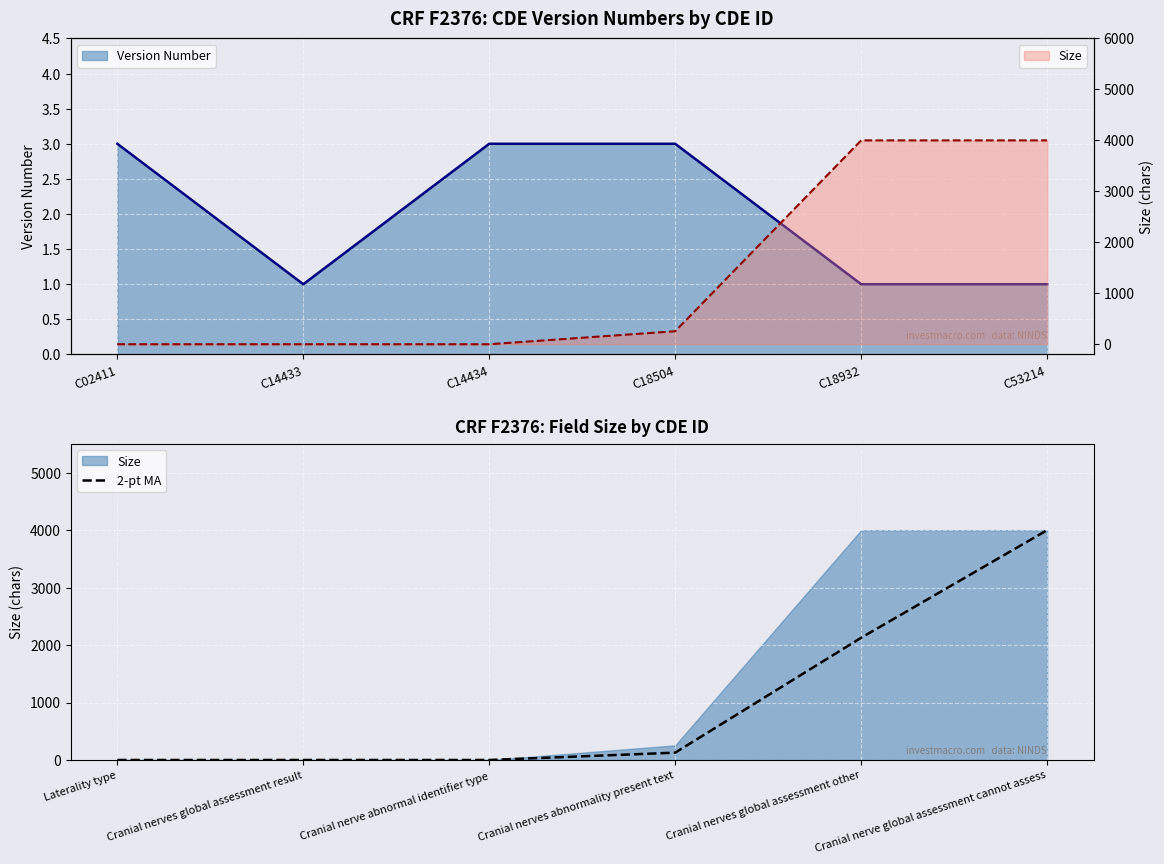

Is it true that 2-pt MA equals 2127.5 at Cranial nerves global assessment other?

True